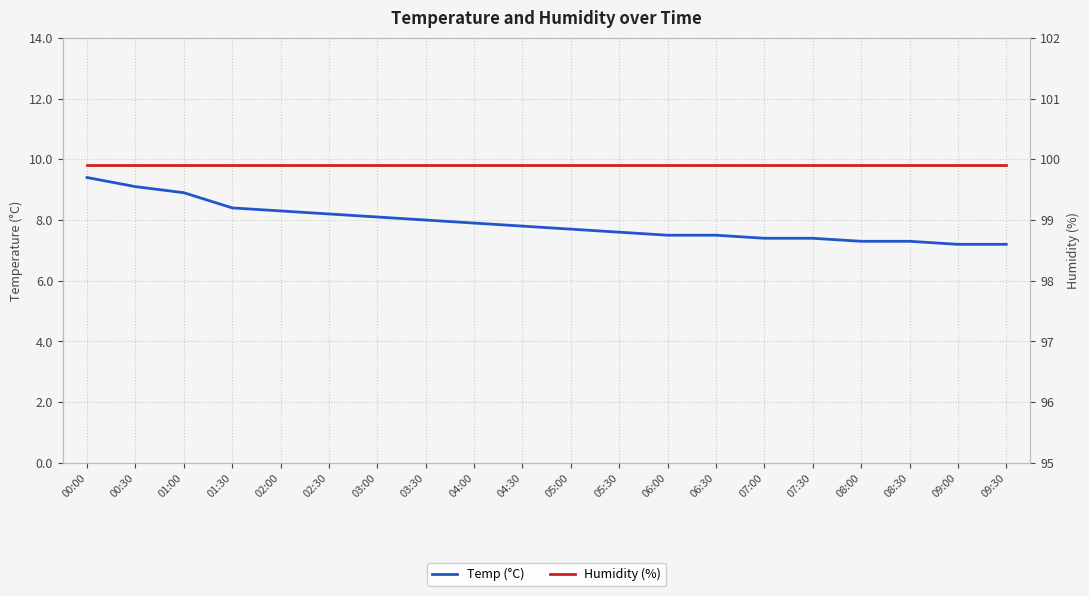

What is the value of the Humidity (%) point at the 5th from the left?

99.9